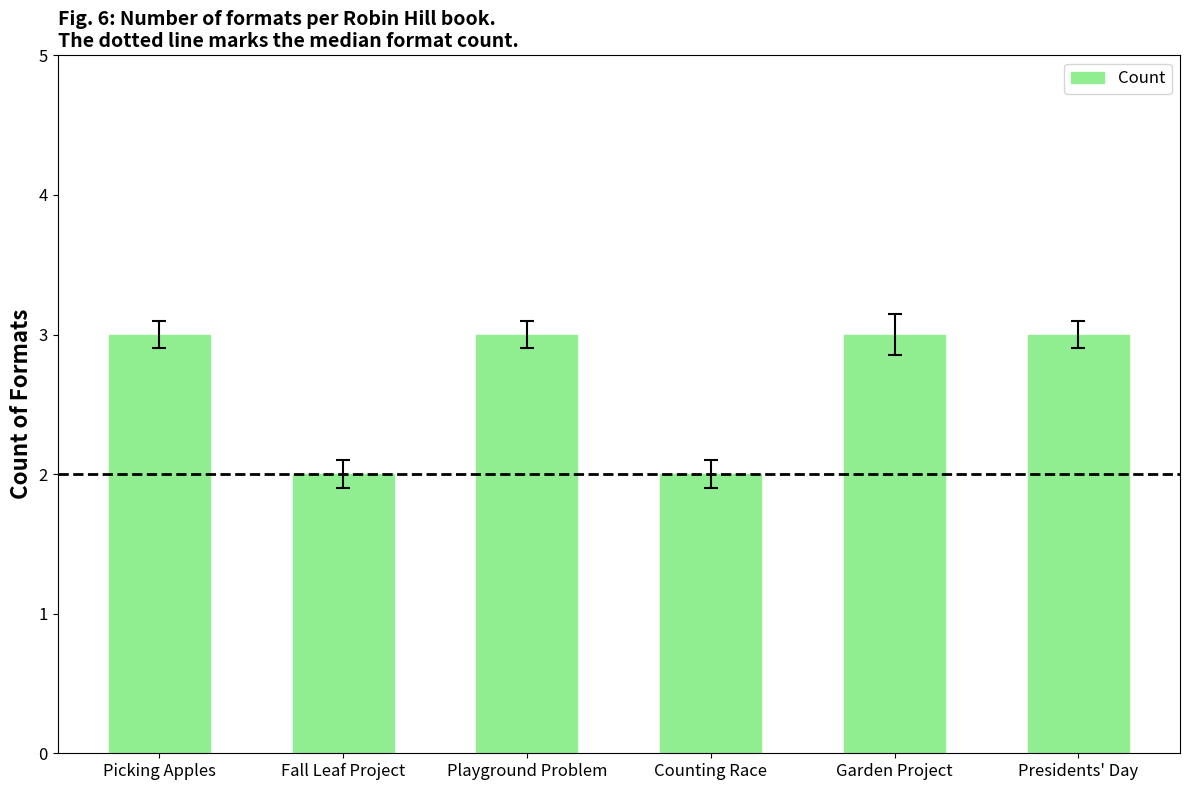

What is the difference between the second highest and minimum values?

1